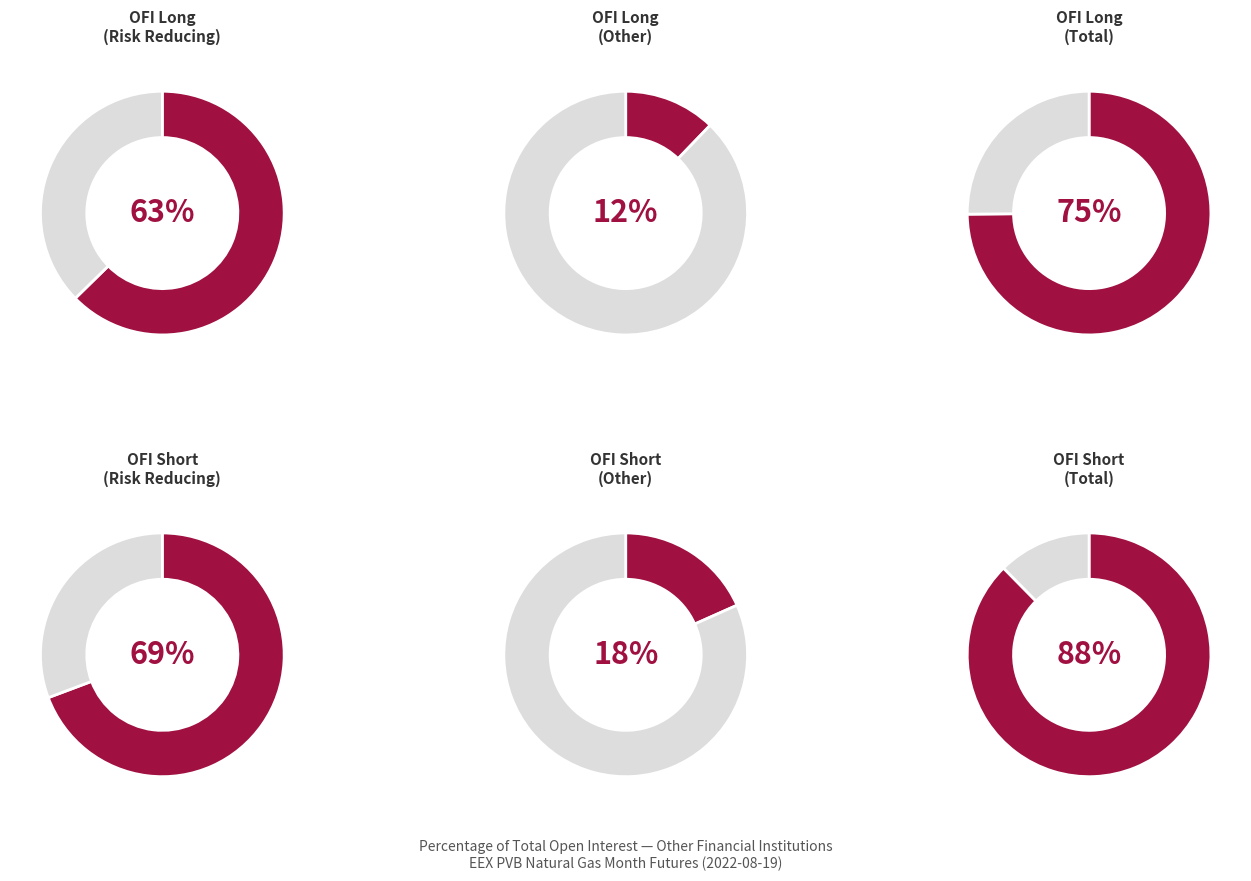

Does any single category account for the majority?

Yes